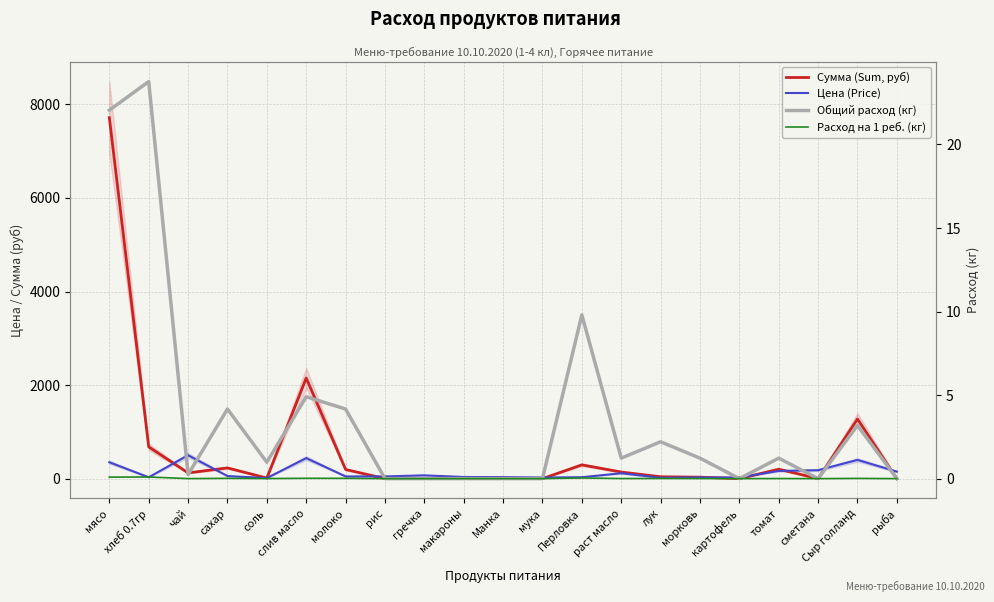

What is the average value of the Цена (Price) series?

130.8